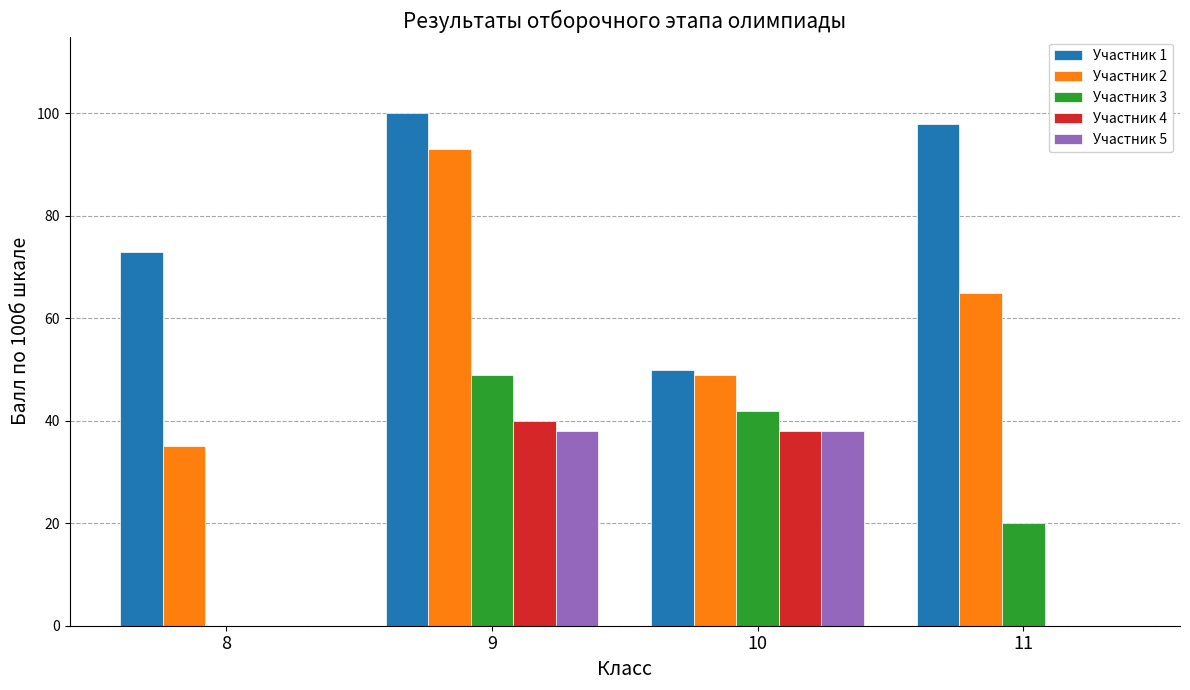

Is the value of Участник 4 at 10 greater than the value of Участник 5 at 11?

Yes